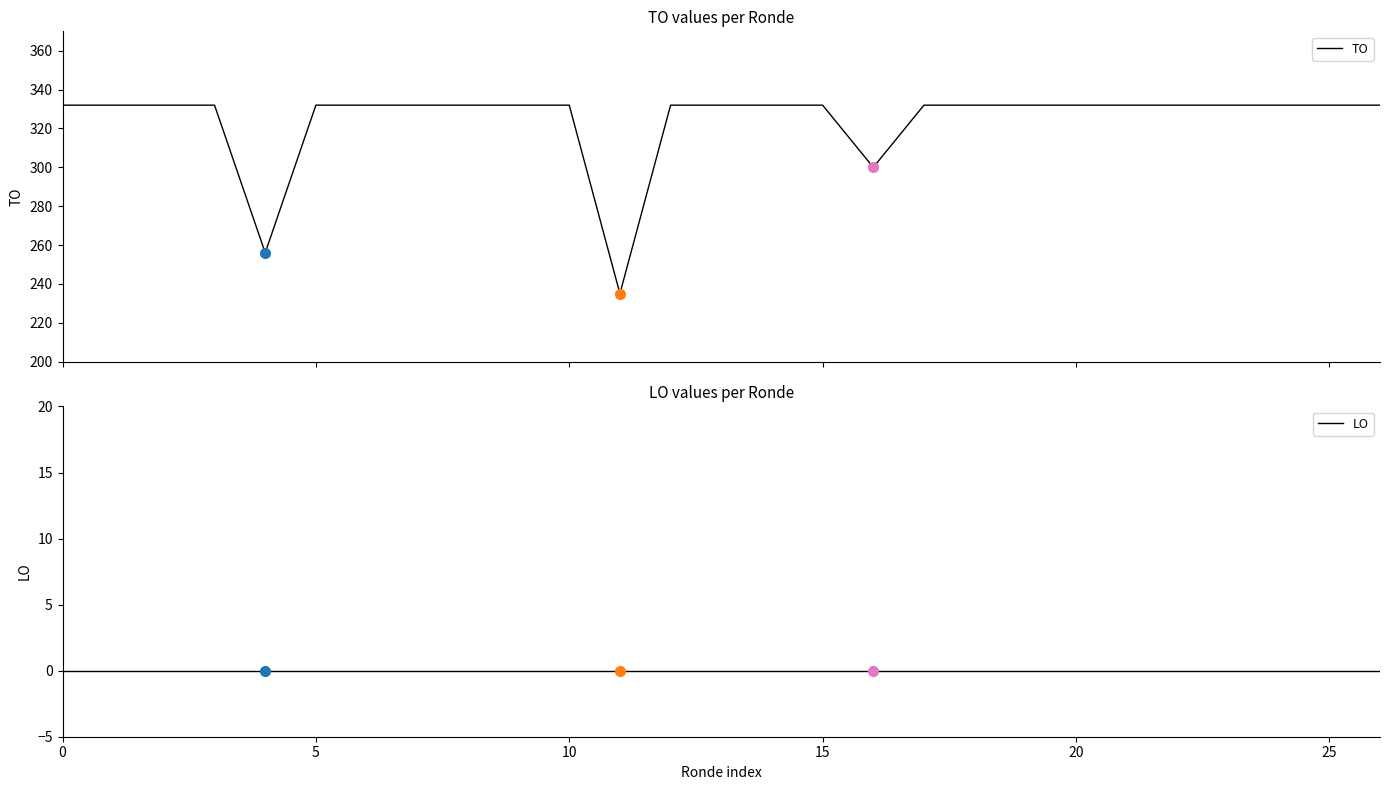

True or false: TO has a value of 235 at 11.

True